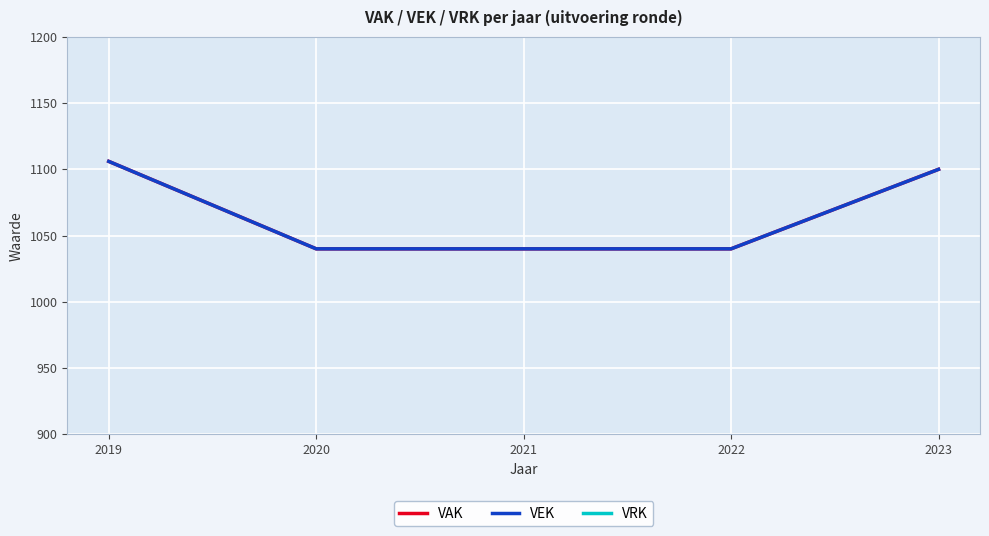

True or false: VAK has a value of 1785 at 2020.

False